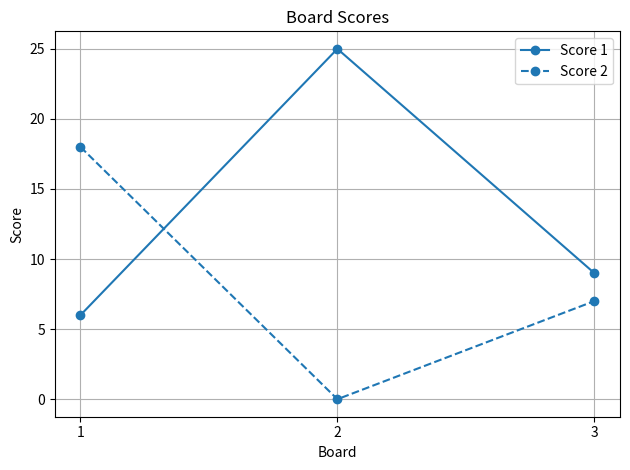

At which label does Score 1 first exceed 9?

2